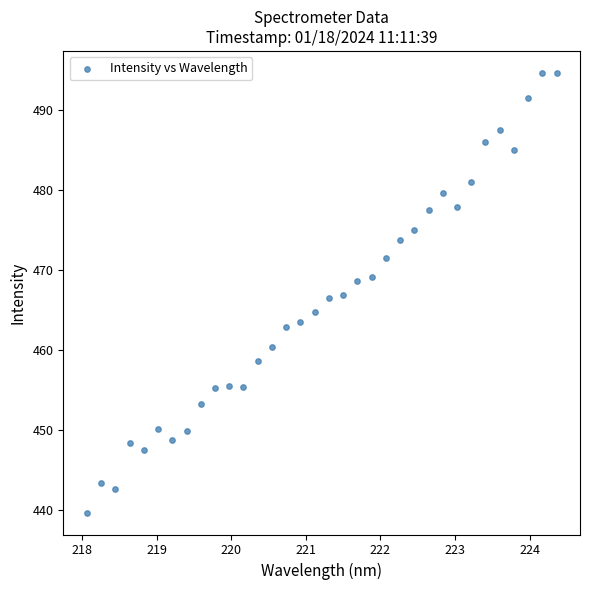

What is the range of X values (max minus min)?

6.3